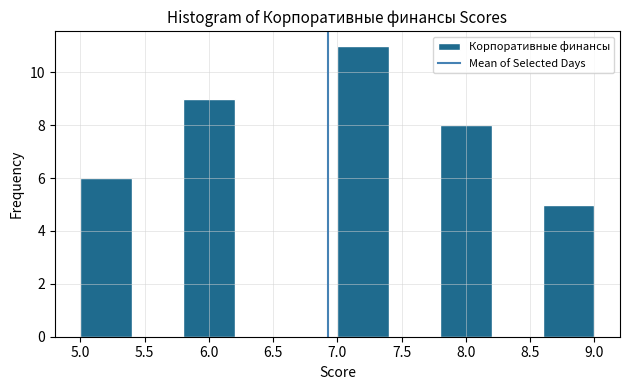

Reading left to right, transcribe this chart: for each bar, give the range it covers on the x-axis and its height. The values are not printed on the chart, so give them approximately, as read against the axis.

5.0 to 5.4: 6
5.4 to 5.8: 0
5.8 to 6.2: 9
6.2 to 6.6: 0
6.6 to 7.0: 0
7.0 to 7.4: 11
7.4 to 7.8: 0
7.8 to 8.2: 8
8.2 to 8.6: 0
8.6 to 9.0: 5